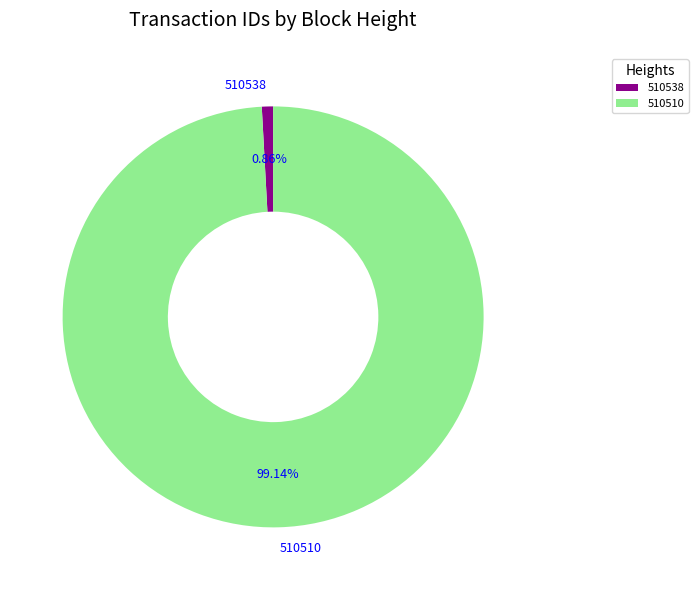

What is the ratio of the value at 510510 to the value at 510538?

115.3